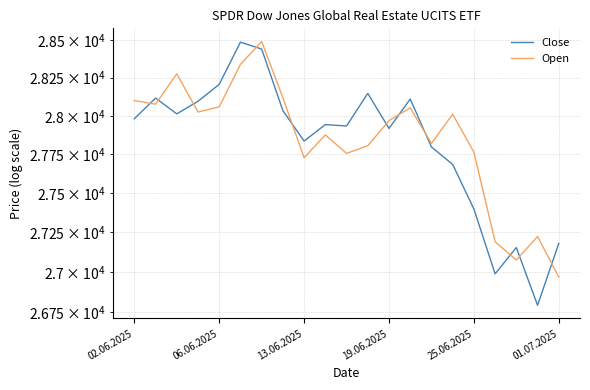

Is it true that Open equals 28011 at 15?

True